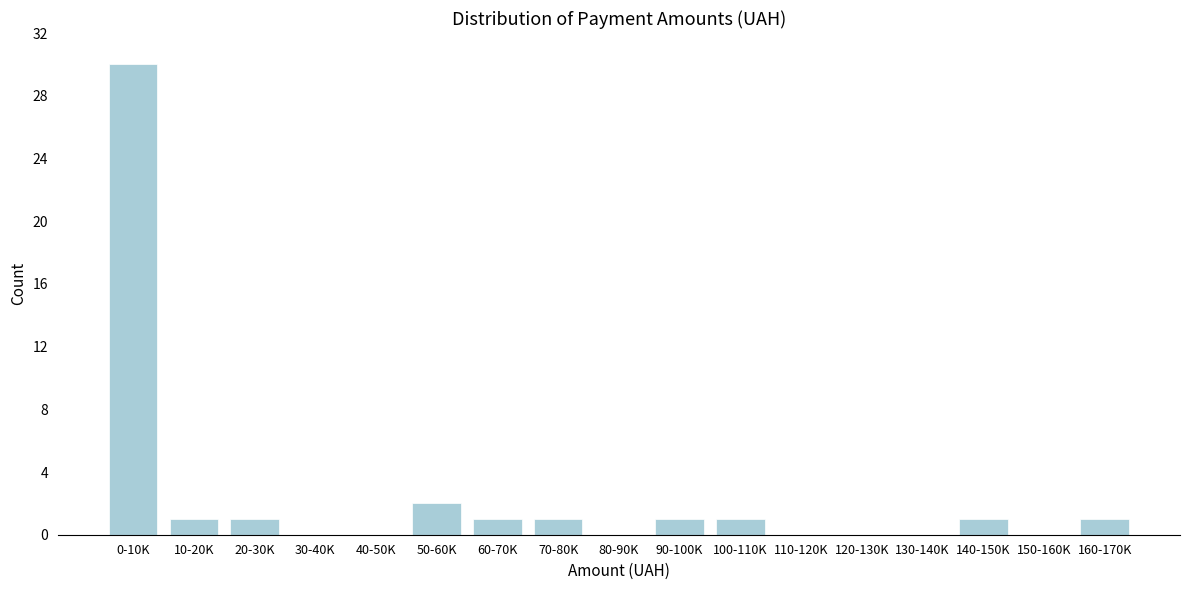

Reading left to right, list all the values displayed in this chart.

0-10K=30	10-20K=1	20-30K=1	30-40K=0	40-50K=0	50-60K=2	60-70K=1	70-80K=1	80-90K=0	90-100K=1	100-110K=1	110-120K=0	120-130K=0	130-140K=0	140-150K=1	150-160K=0	160-170K=1